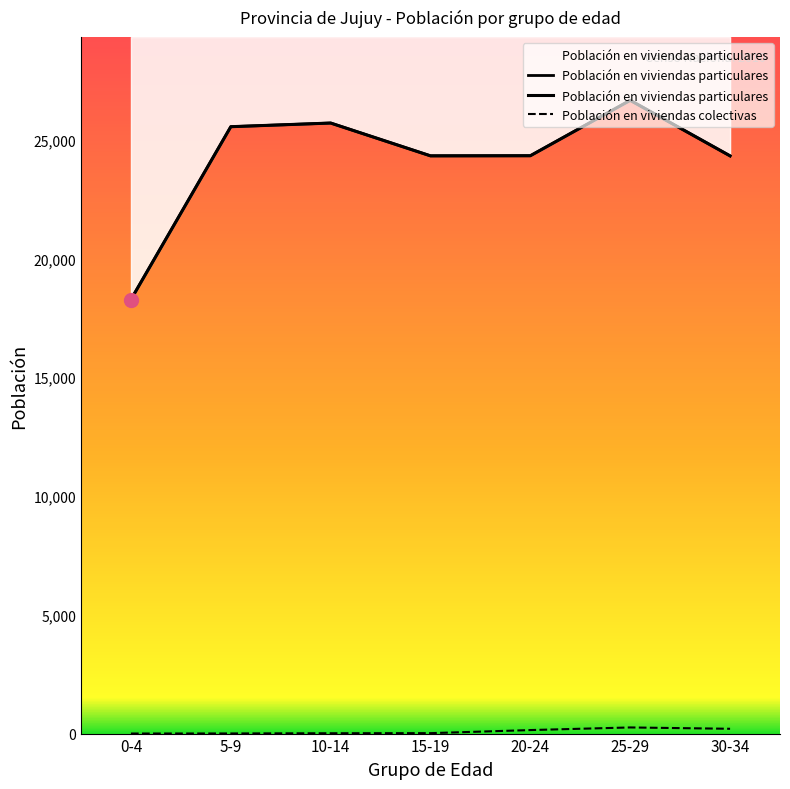

How many data points does each series have?

7